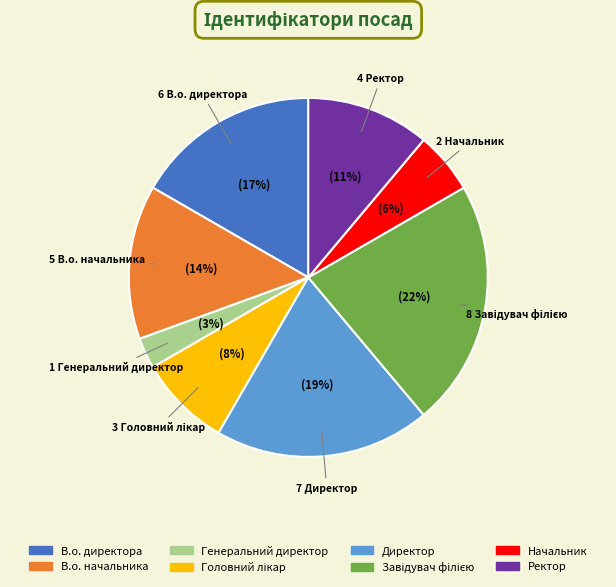

Between В.о. директора and Генеральний директор, which is larger?

В.о. директора